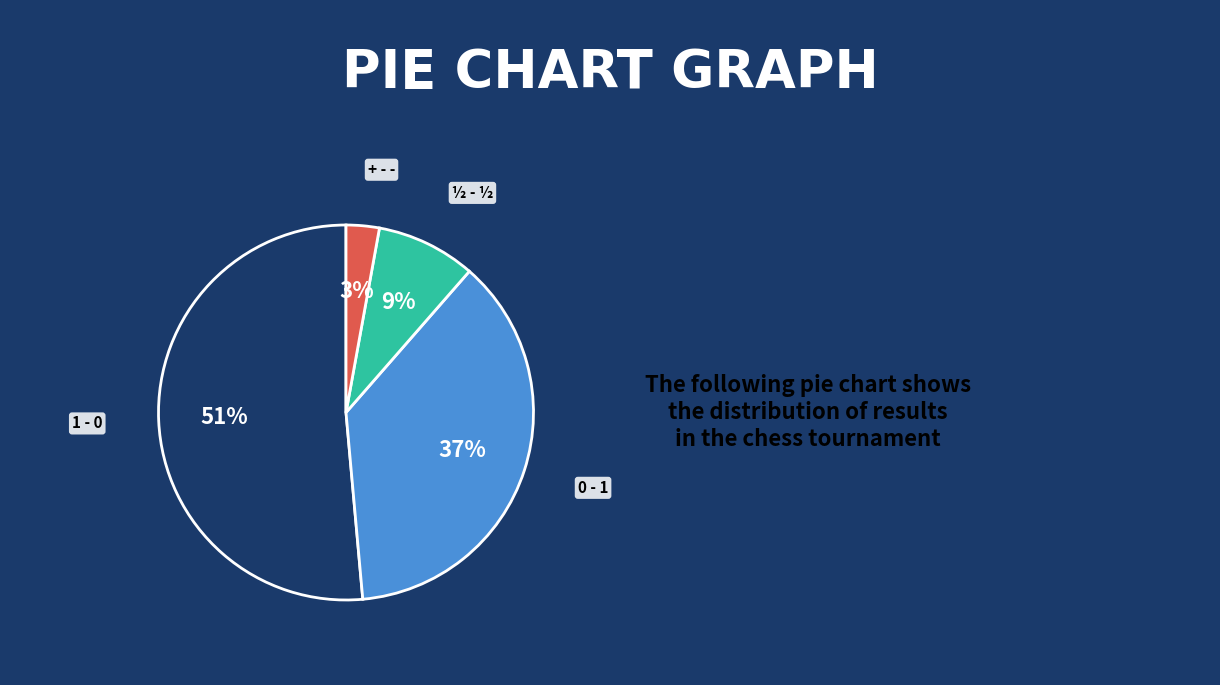

How many slices are in this pie chart?

4